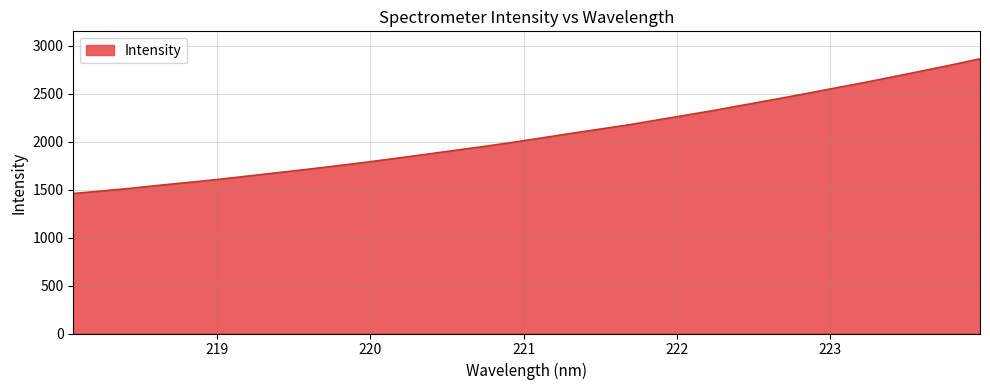

What is the maximum value shown in the chart?

2862.8